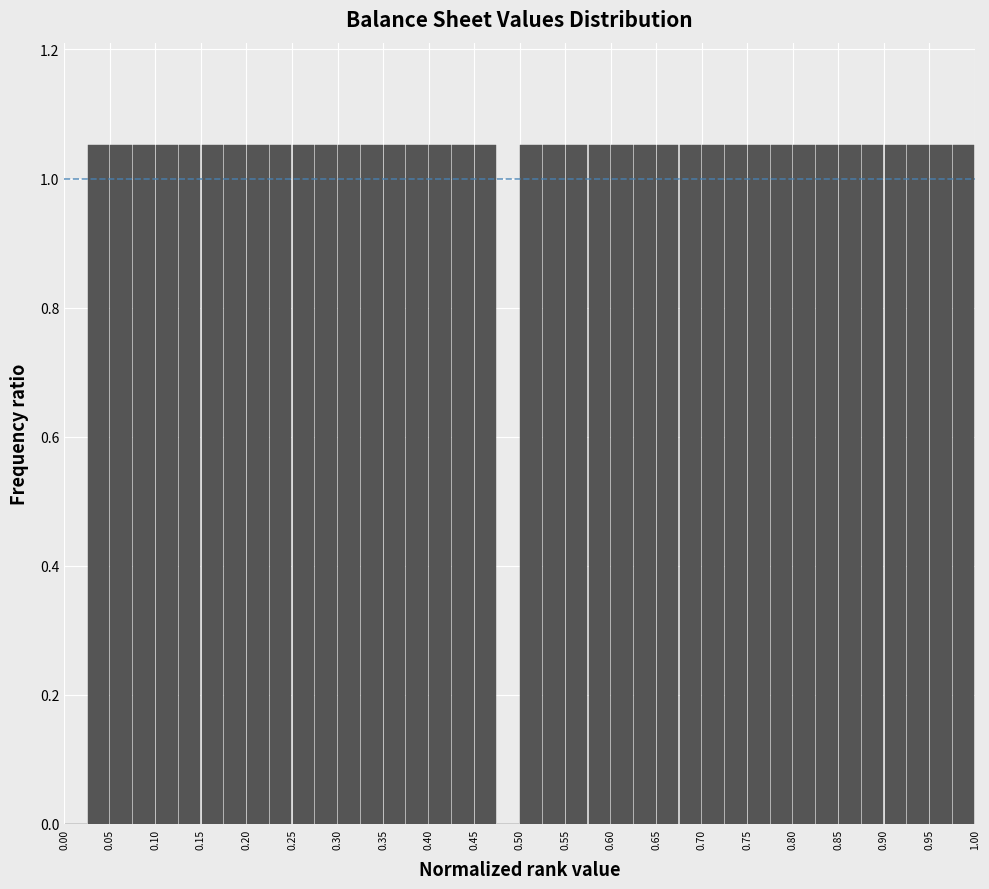

Reading left to right, transcribe this chart: for each bar, give the range it covers on the x-axis and its height. The values are not printed on the chart, so give them approximately, as read against the axis.

0.000 to 0.025: 0
0.025 to 0.050: 1.06
0.050 to 0.075: 1.06
0.075 to 0.100: 1.06
0.100 to 0.125: 1.06
0.125 to 0.150: 1.06
0.150 to 0.175: 1.06
0.175 to 0.200: 1.06
0.200 to 0.225: 1.06
0.225 to 0.250: 1.06
0.250 to 0.275: 1.06
0.275 to 0.300: 1.06
0.300 to 0.325: 1.06
0.325 to 0.350: 1.06
0.350 to 0.375: 1.06
0.375 to 0.400: 1.06
0.400 to 0.425: 1.06
0.425 to 0.450: 1.06
0.450 to 0.475: 1.06
0.475 to 0.500: 0
0.500 to 0.525: 1.06
0.525 to 0.550: 1.06
0.550 to 0.575: 1.06
0.575 to 0.600: 1.06
0.600 to 0.625: 1.06
0.625 to 0.650: 1.06
0.650 to 0.675: 1.06
0.675 to 0.700: 1.06
0.700 to 0.725: 1.06
0.725 to 0.750: 1.06
0.750 to 0.775: 1.06
0.775 to 0.800: 1.06
0.800 to 0.825: 1.06
0.825 to 0.850: 1.06
0.850 to 0.875: 1.06
0.875 to 0.900: 1.06
0.900 to 0.925: 1.06
0.925 to 0.950: 1.06
0.950 to 0.975: 1.06
0.975 to 1.000: 1.06